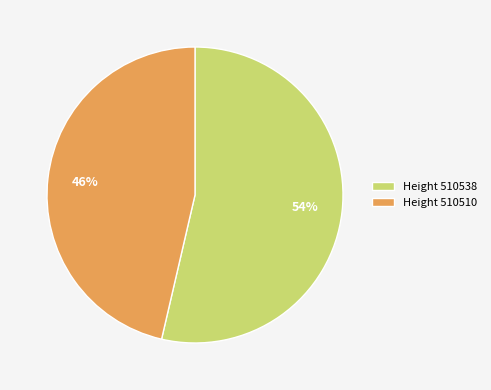

Rank the categories by value from highest to lowest.

Height 510538, Height 510510